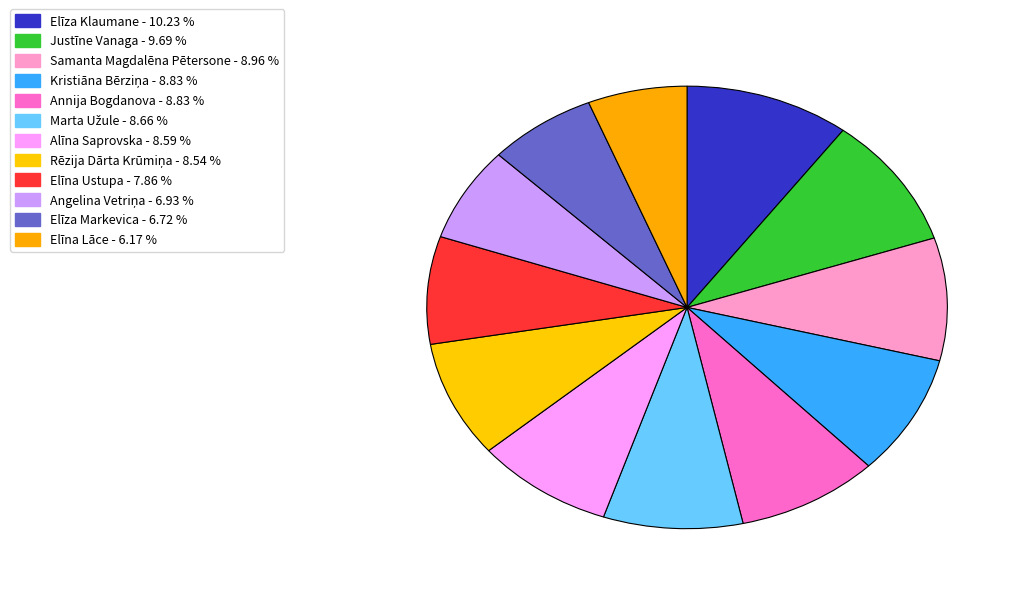

The Kristiāna Bērziņa slice represents 1% of the pie. True or false?

False